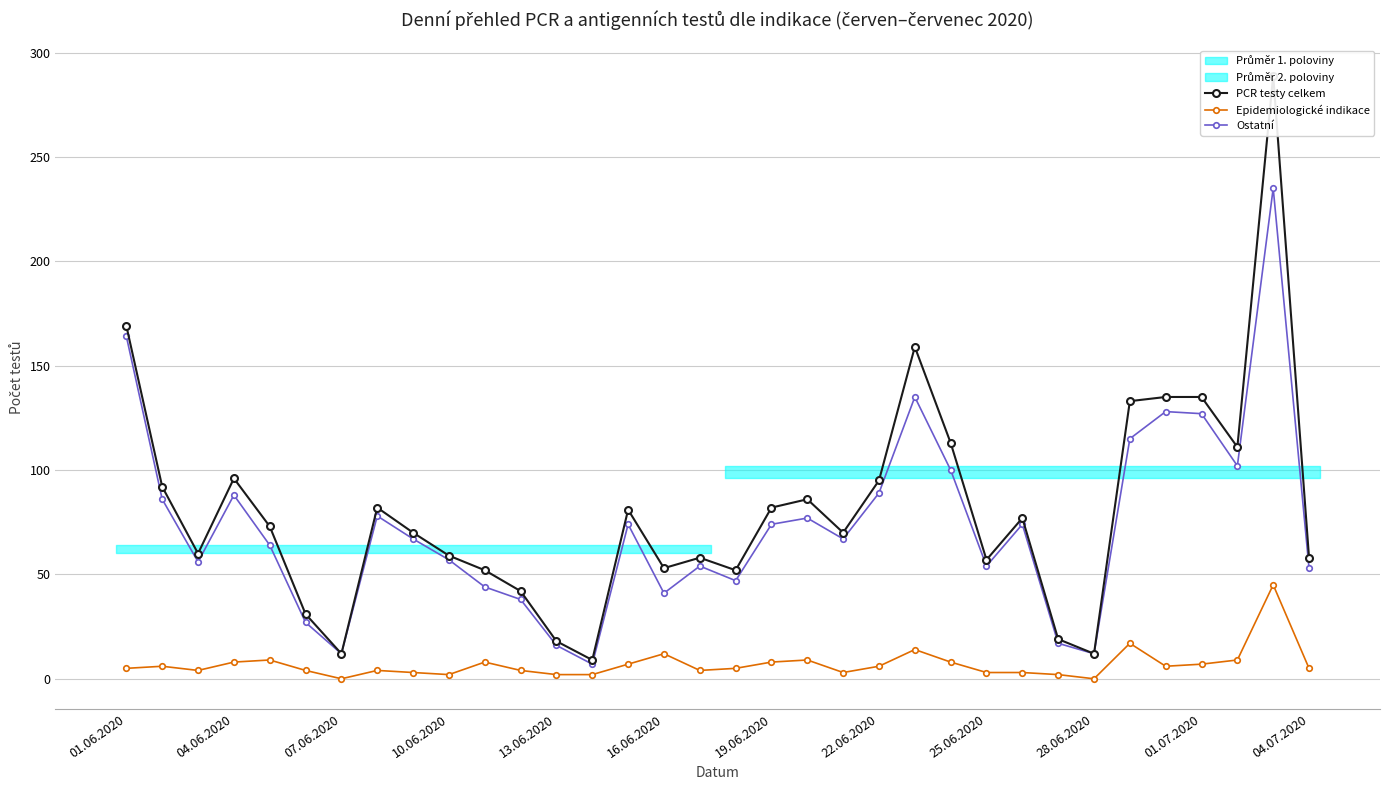

What is the difference between the PCR testy celkem values at 16 and 19?

28